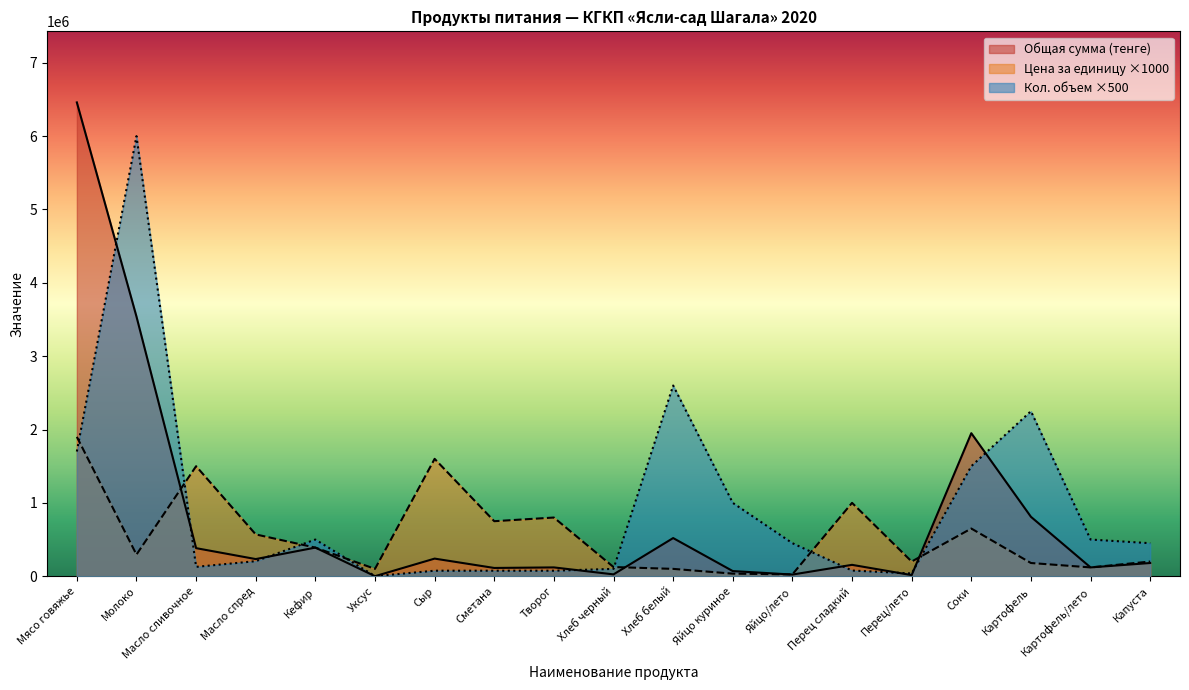

At which label is Общая сумма (тенге) closest to 3230100?

Молоко